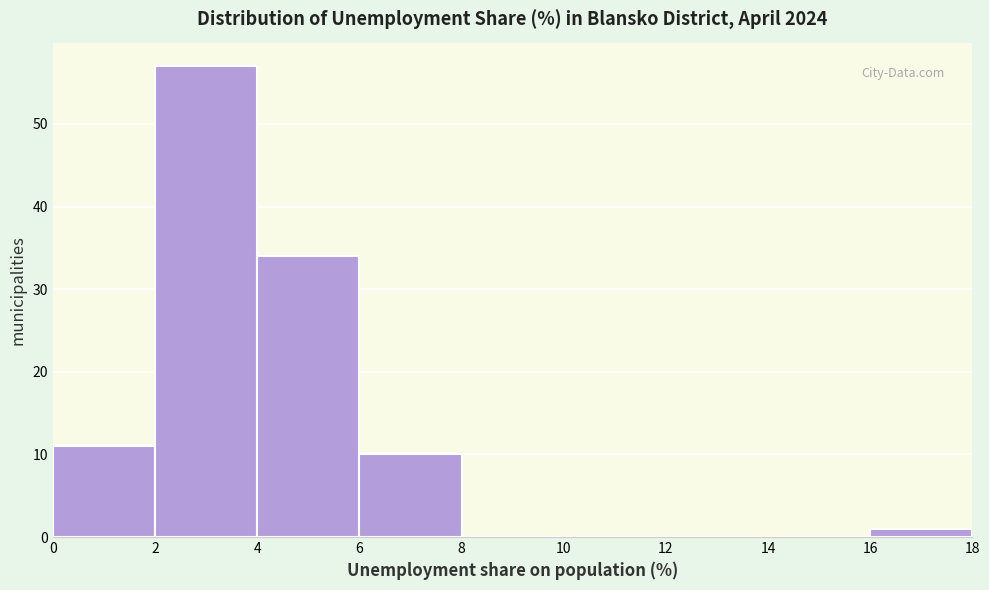

Reading left to right, list every bar in this chart as the range it spans on the x-axis followed by its height. The values are not printed on the chart, so give them approximately, as read against the axis.

0 to 2: 11
2 to 4: 57
4 to 6: 34
6 to 8: 10
8 to 10: 0
10 to 12: 0
12 to 14: 0
14 to 16: 0
16 to 18: 1